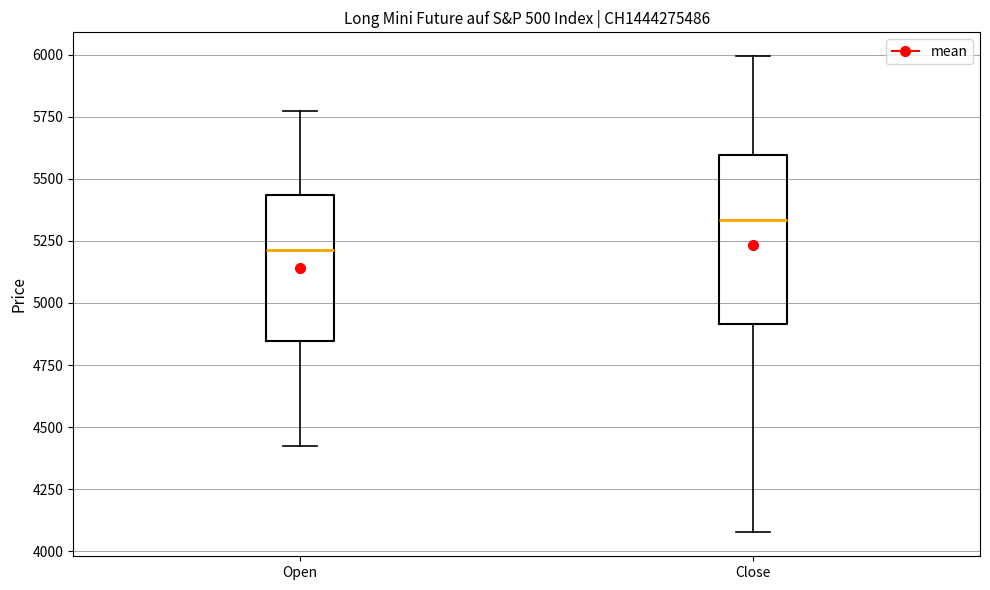

Comparing the boxes themselves (not the whiskers), which one is the tallest?

Close